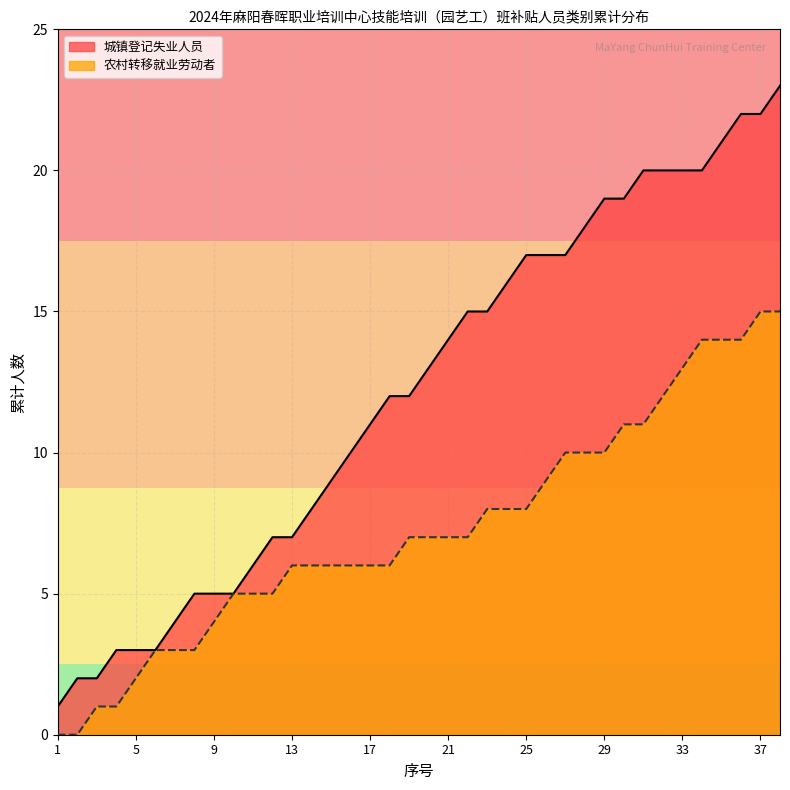

Which series has the widest spread of values?

城镇登记失业人员